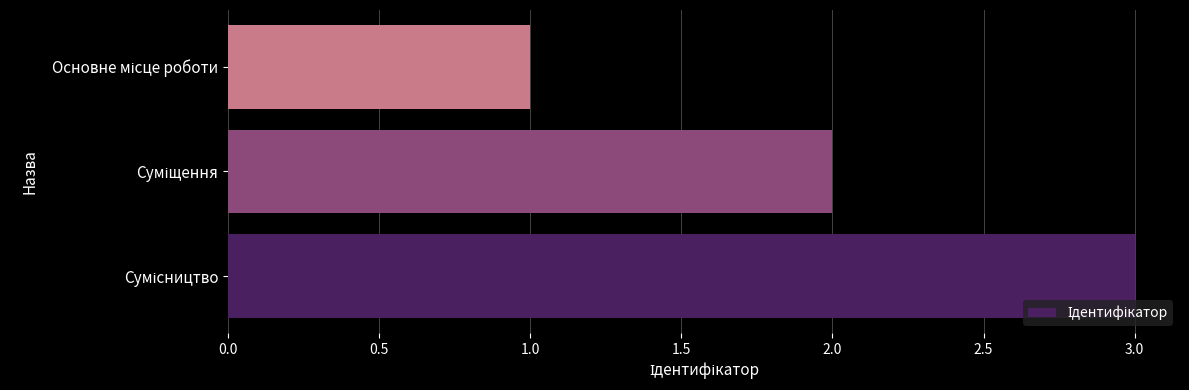

What is the maximum value shown in the chart?

3